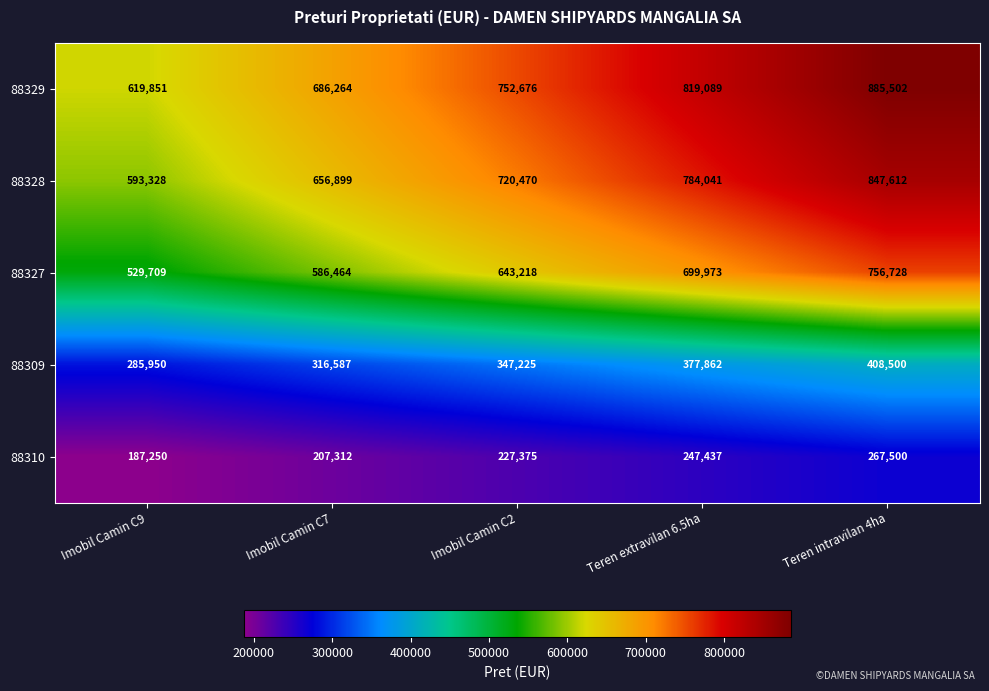

The 88309 series shows 609951 at Teren intravilan 4ha. True or false?

False